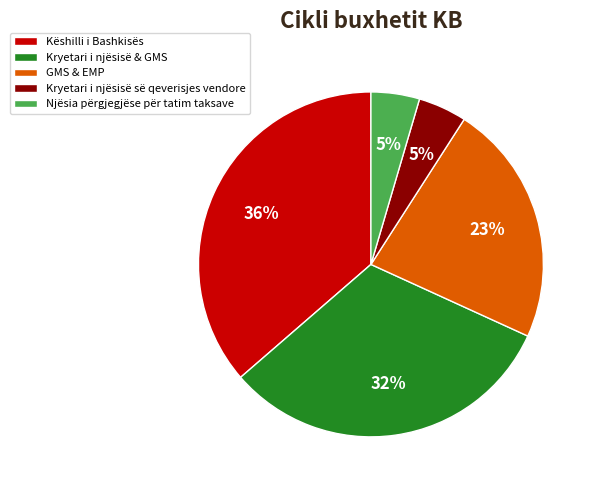

Count the number of slices in the pie.

5